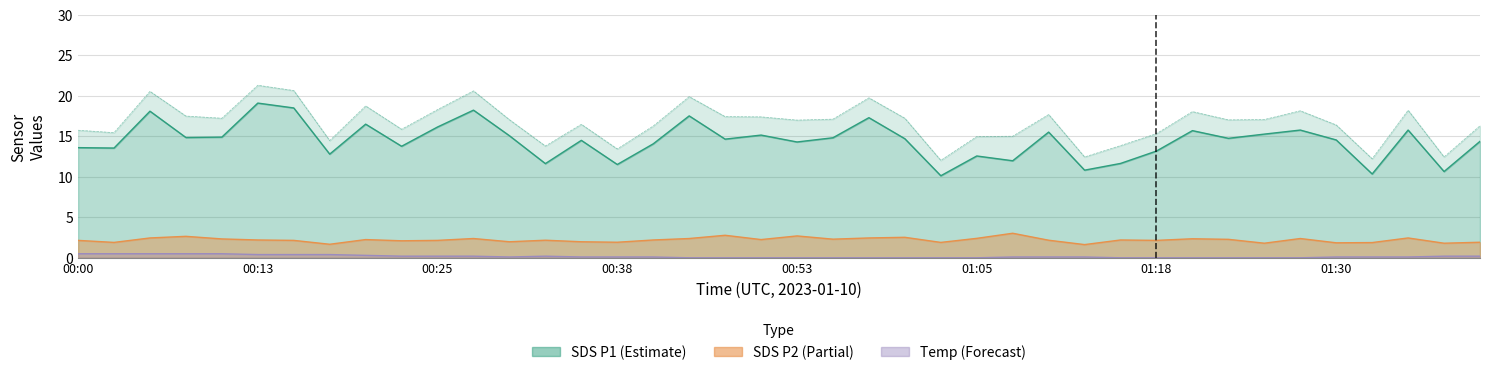

Reading left to right, extract all data points from this chart.

SDS_P1: 13.6	13.6	18.1	14.8	14.9	19.1	18.5	12.8	16.5	13.8	16.1	18.2	15.1	11.6	14.5	11.5	14.1	17.5	14.7	15.2	14.3	14.8	17.3	14.7	10.1	12.6	12.0	15.5	10.8	11.7	13.2	15.7	14.8	15.3	15.8	14.6	10.3	15.8	10.7	14.4
SDS_P2: 2.1	1.9	2.5	2.6	2.3	2.2	2.1	1.7	2.2	2.1	2.1	2.4	2.0	2.2	2.0	1.9	2.2	2.4	2.8	2.2	2.7	2.3	2.5	2.5	1.9	2.4	3.0	2.2	1.6	2.2	2.1	2.4	2.3	1.8	2.4	1.9	1.9	2.5	1.8	1.9
Temp: 0.5	0.5	0.5	0.5	0.5	0.4	0.4	0.4	0.3	0.2	0.2	0.2	0.1	0.2	0.1	0.1	0.1	0.0	0.0	0.0	0.0	0.0	0.0	0.0	0.0	0.0	0.1	0.1	0.1	0.0	0.0	0.0	0.0	0.0	0.0	0.1	0.1	0.1	0.2	0.2